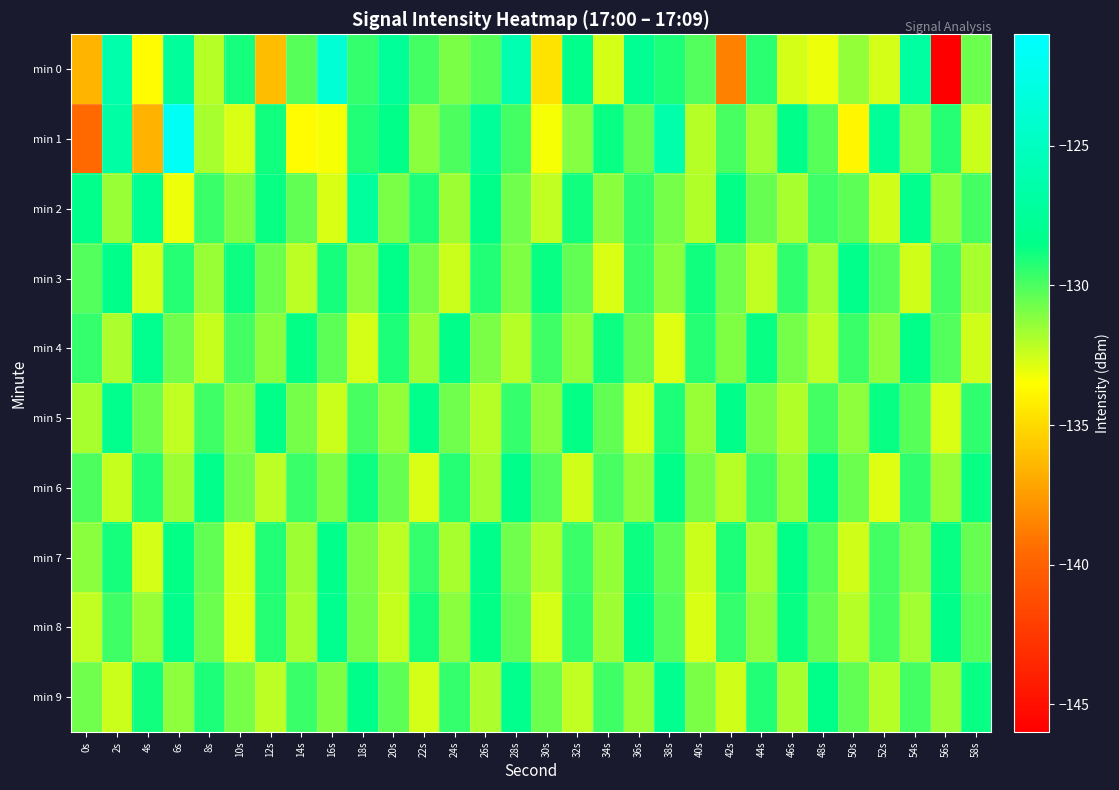

What is the total value across all series at 4s?

-1311.8